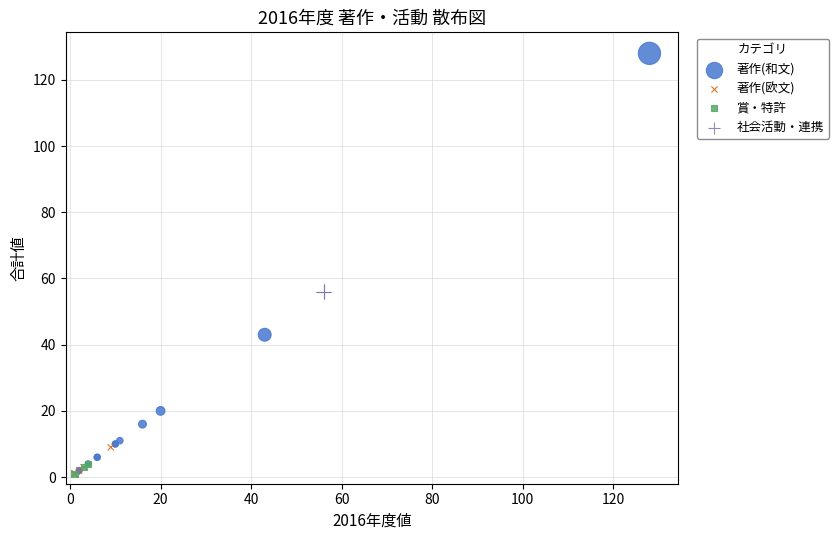

Which series has the widest spread of Y values?

著作(和文)